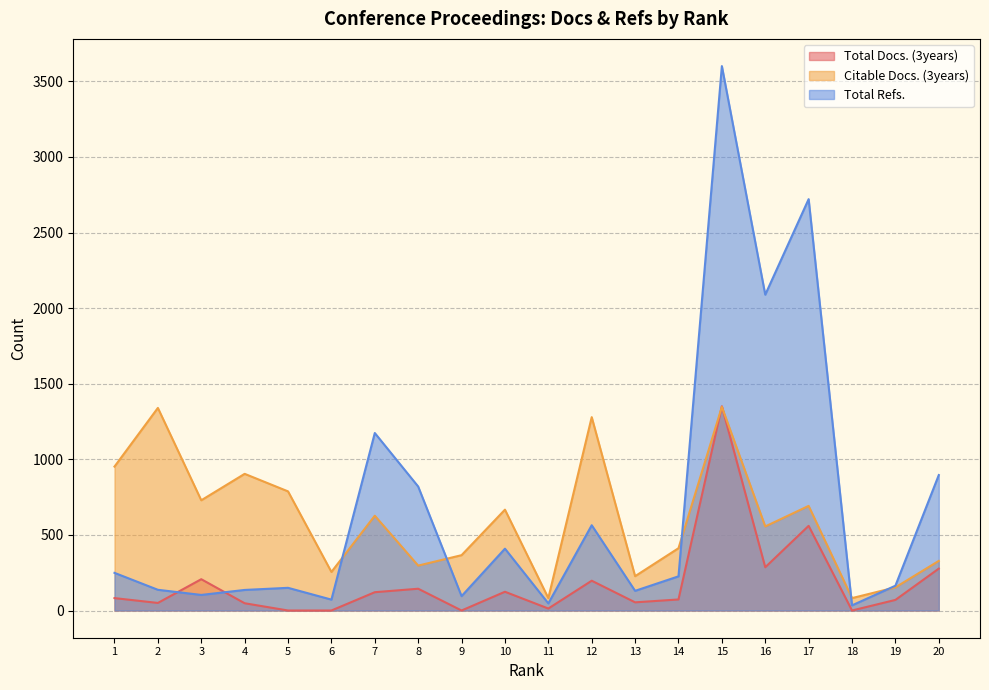

How many values in the Total Refs. series exceed 226?

9